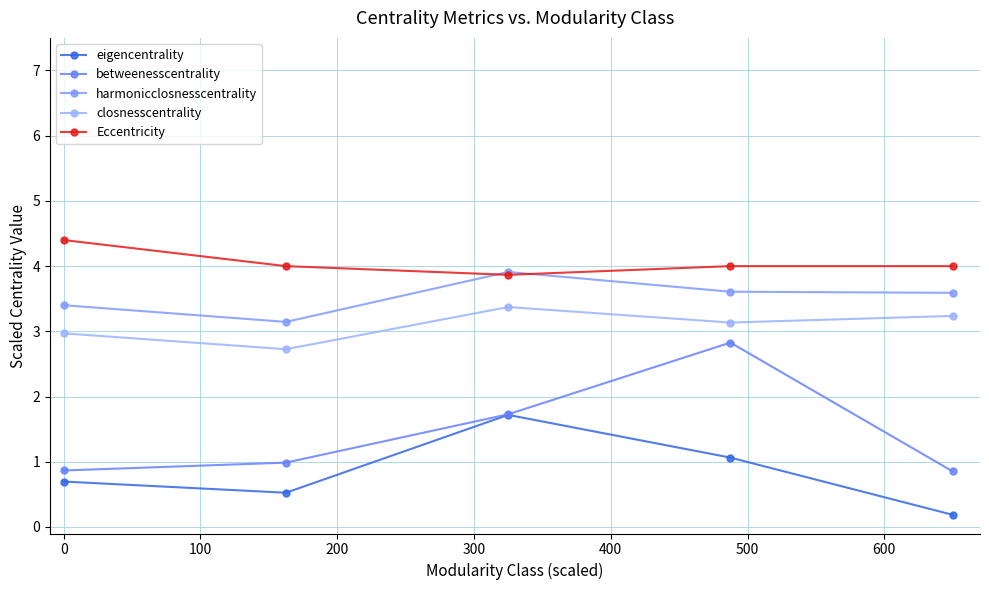

True or false: Eccentricity and eigencentrality cross at least once.

False